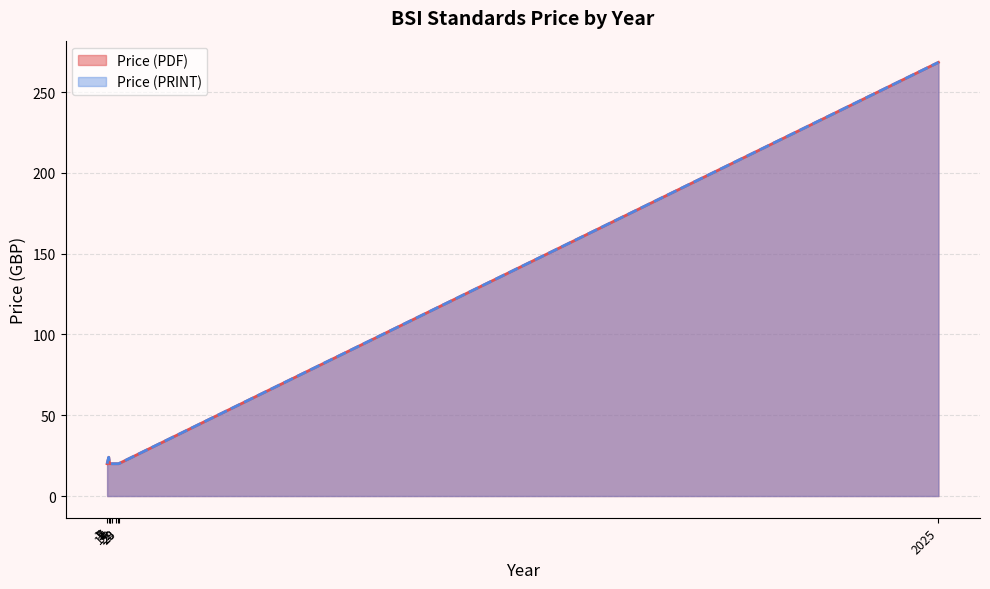

What is the value of the Price (PDF) point at the 25th from the left?

20